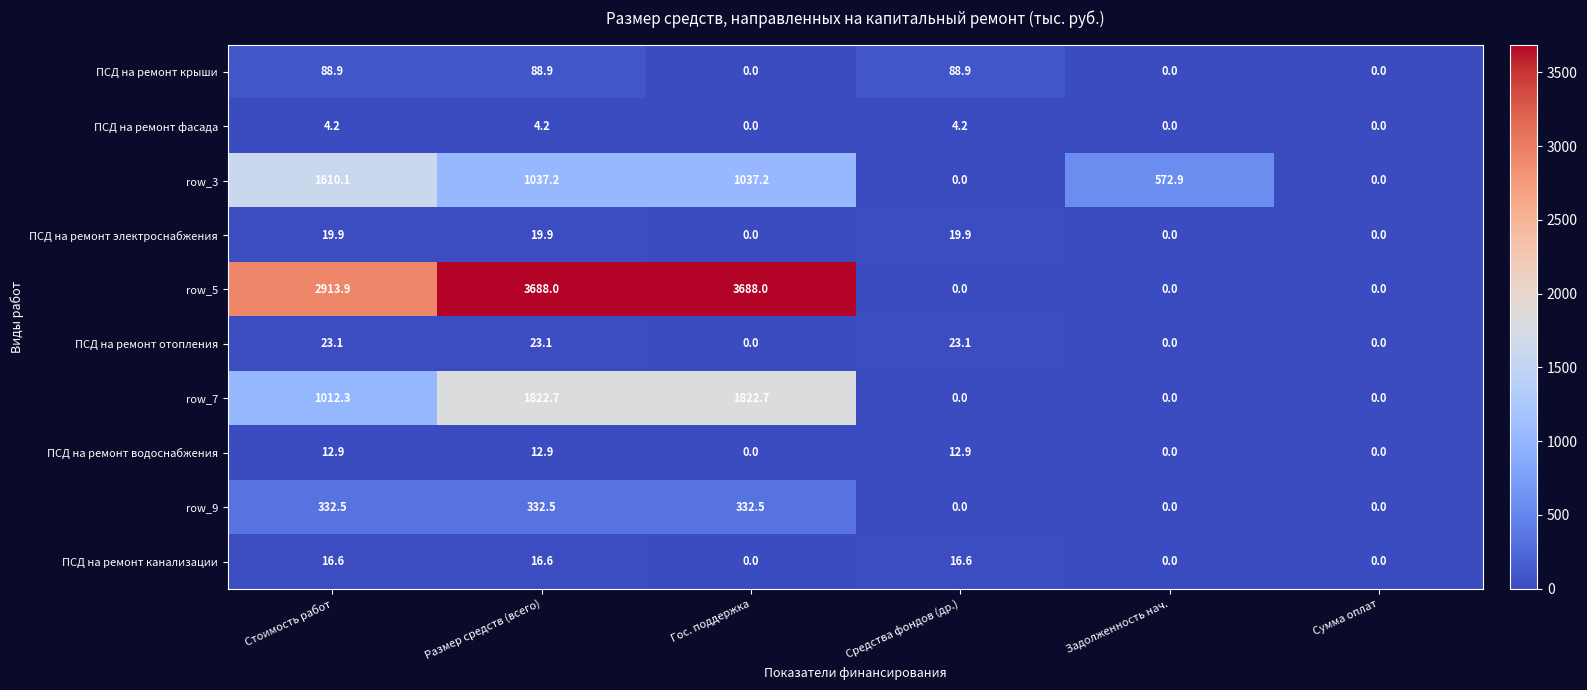

Is it true that row_3 equals -750.3 at Сумма оплат?

False